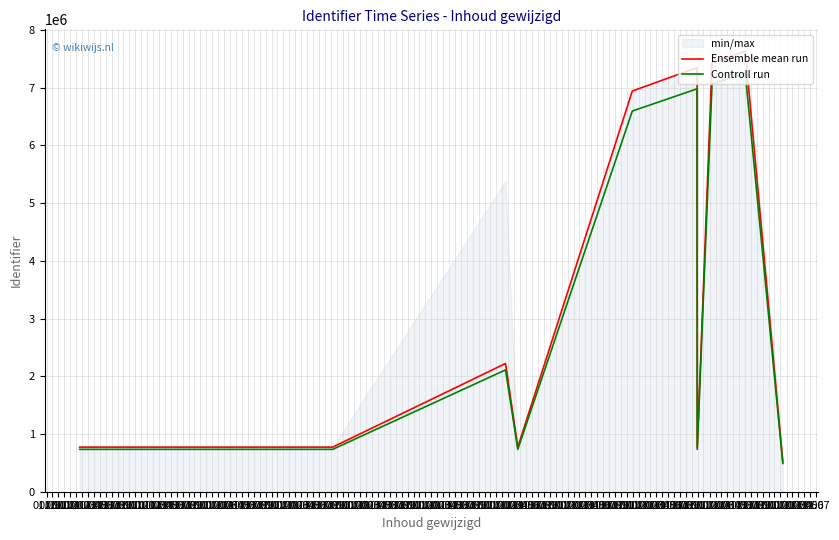

Reading left to right, extract all data points from this chart.

Ensemble mean run: 772416.0	772422.0	2220979.0	772414.0	6940202.0	7345242.0	772425.0	7432724.0	7627181.0	515551.7
Controll run: 733795.2	733800.9	2109930.0	733793.3	6593191.9	6977979.9	733803.8	7061087.8	7245821.9	489774.1